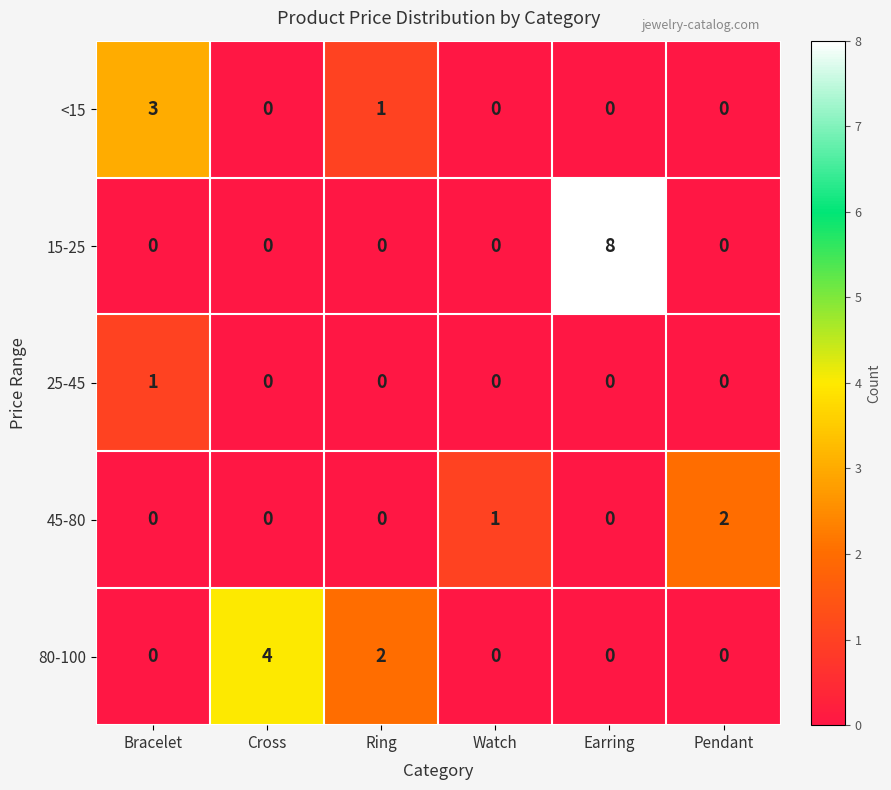

How many data points does each series have?

6